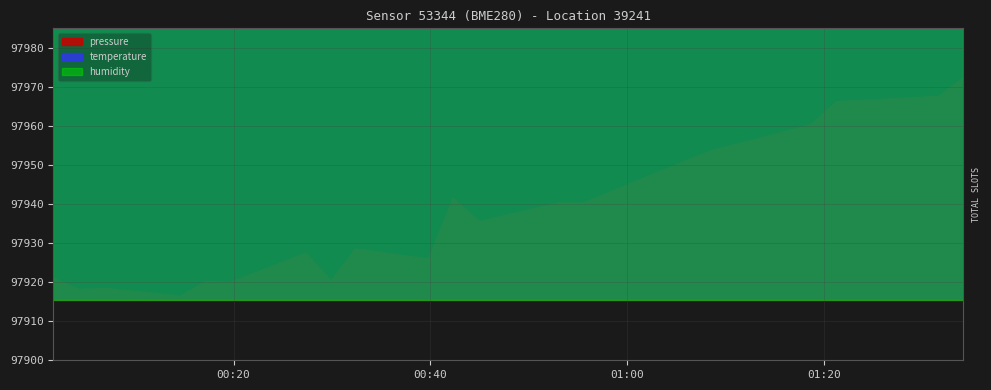

List the series in order of their peak value, highest first.

pressure, humidity, temperature